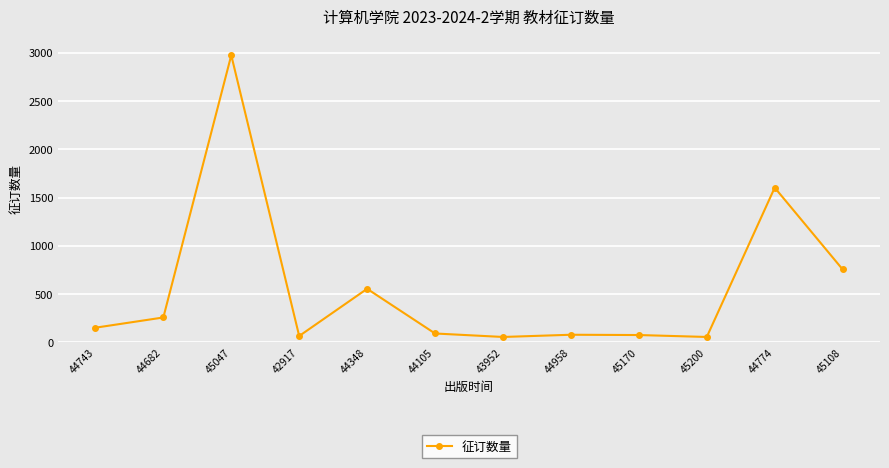

What is the label of the 10th point from the right?

45047